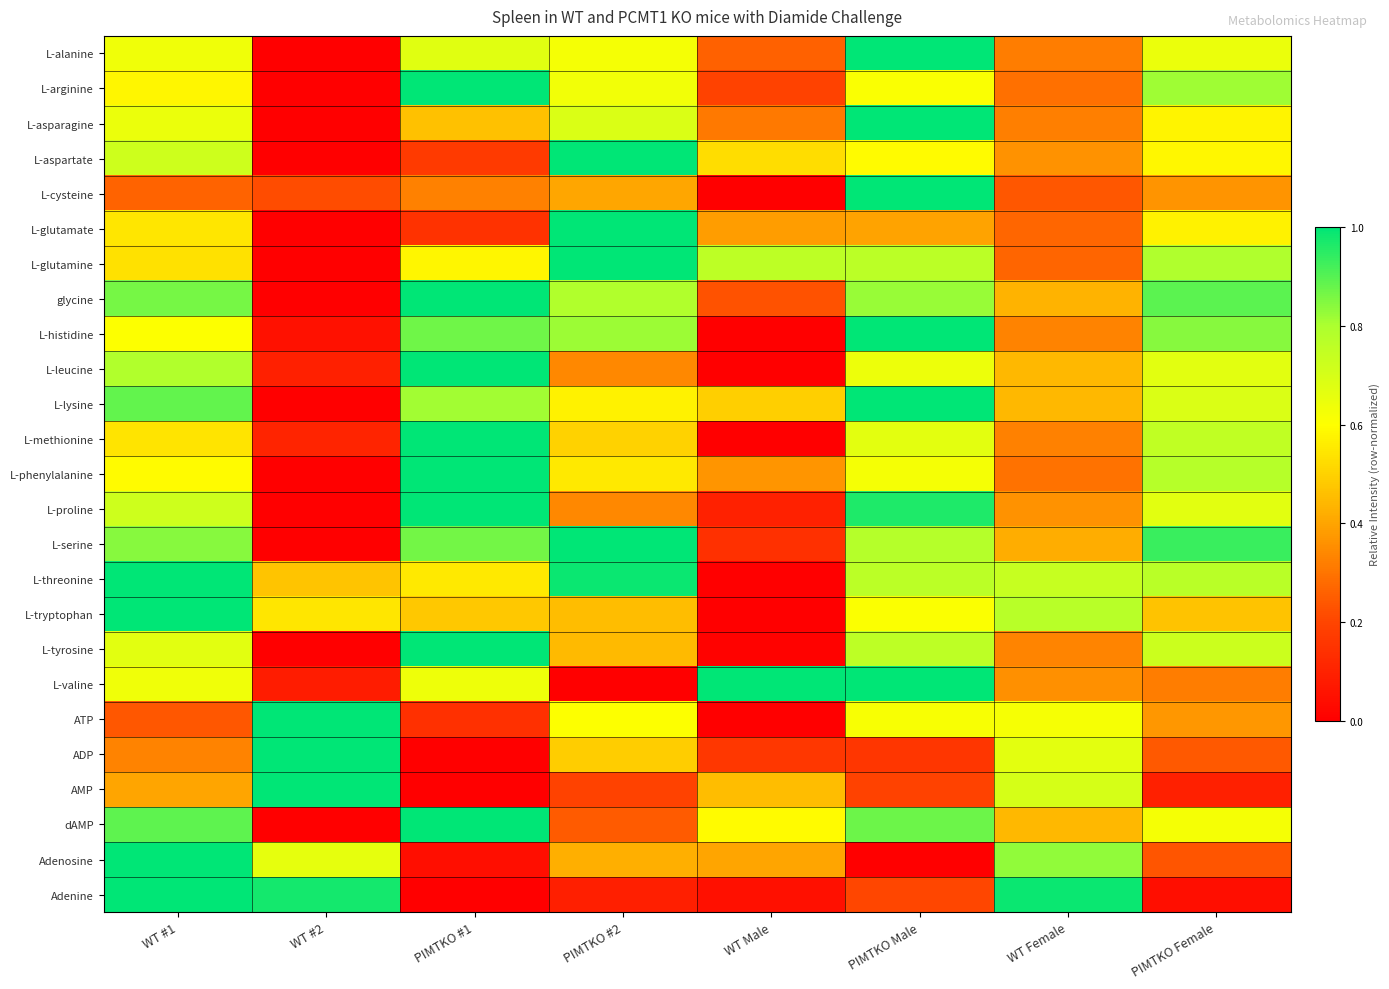

At PIMTKO #2, list the series in order from smallest to largest.

L-valine, Adenine, AMP, dAMP, L-proline, L-leucine, L-cysteine, Adenosine, L-tyrosine, L-tryptophan, ADP, L-methionine, L-phenylalanine, L-lysine, ATP, L-alanine, L-arginine, L-asparagine, glycine, L-histidine, L-threonine, L-aspartate, L-glutamate, L-glutamine, L-serine